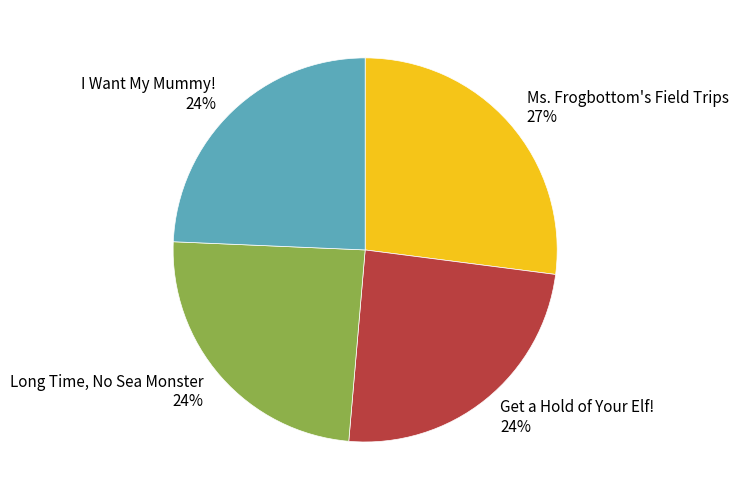

Is it true that Ms. Frogbottom's Field Trips is 34% of the pie?

False